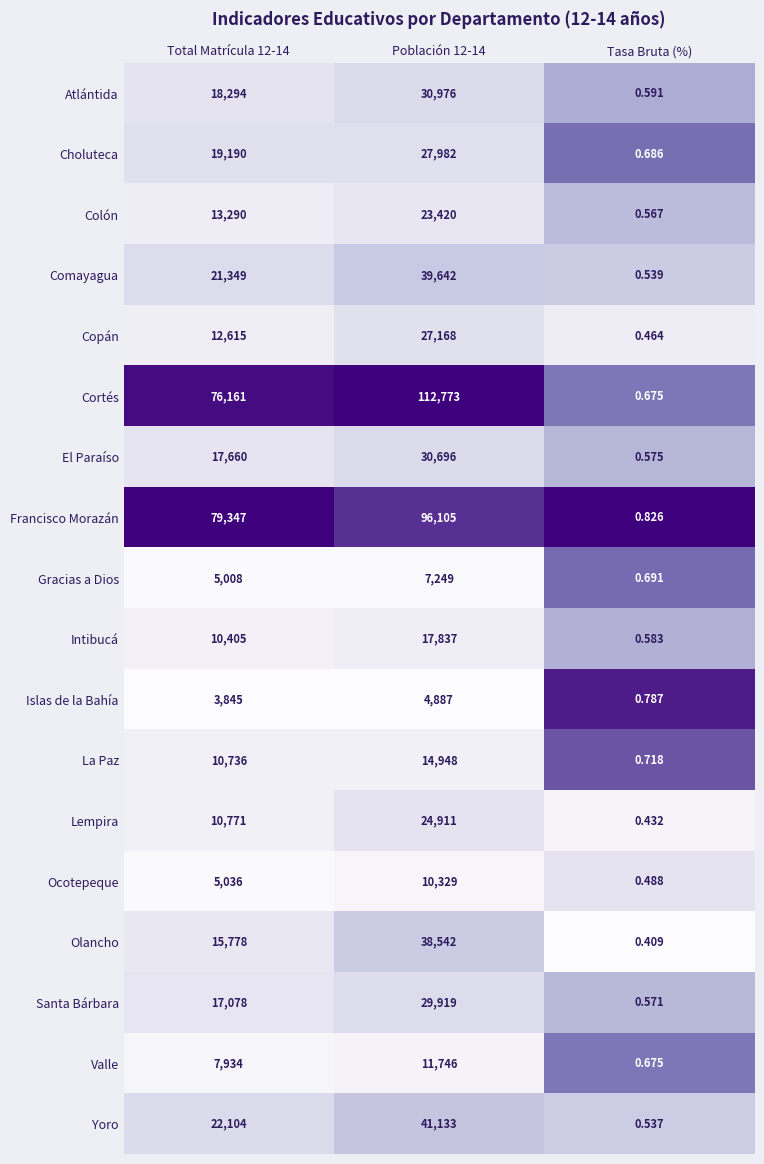

What is the spread (max minus min) of values at Población 12-14?

107886.0